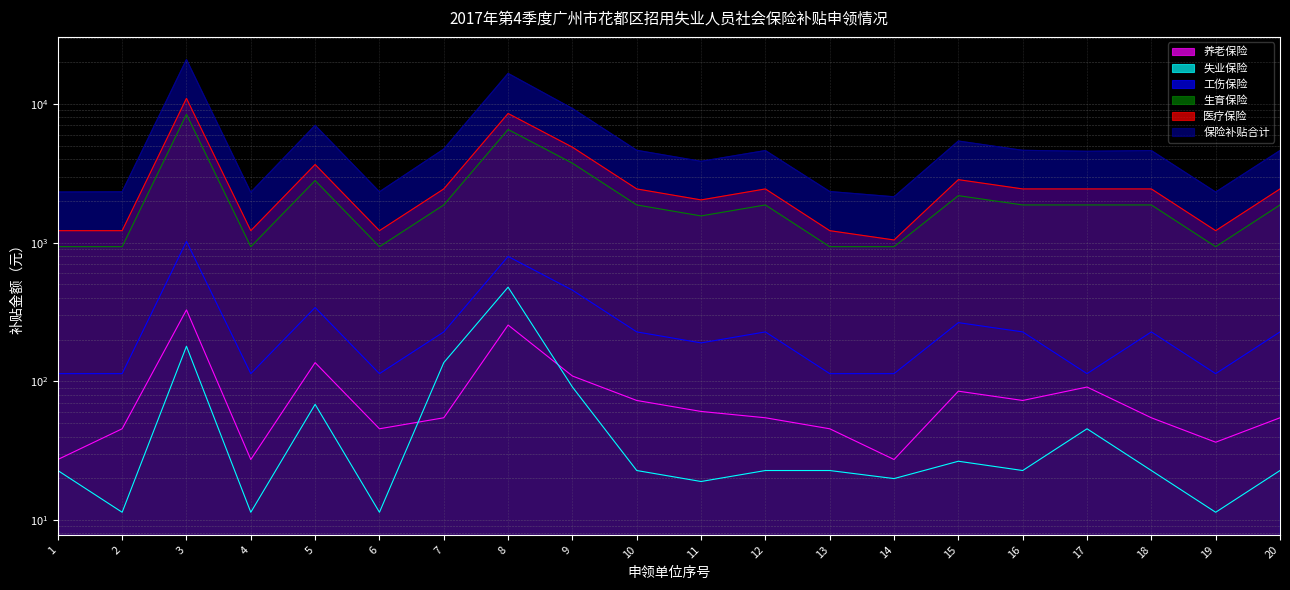

Which category has the highest value across all series?

3